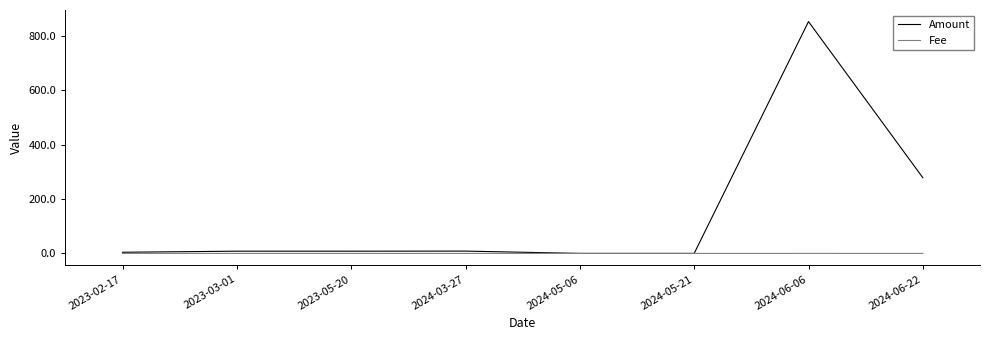

Rank the series by their maximum value, from lowest to highest.

Fee, Amount